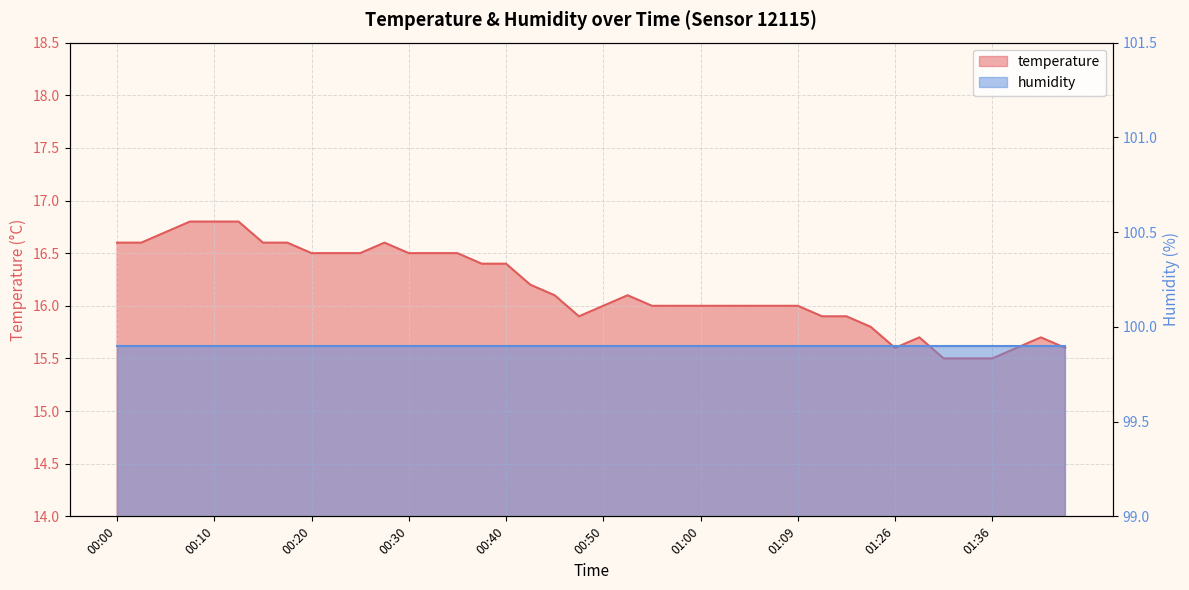

Which category has the lowest value across all series?

01:31